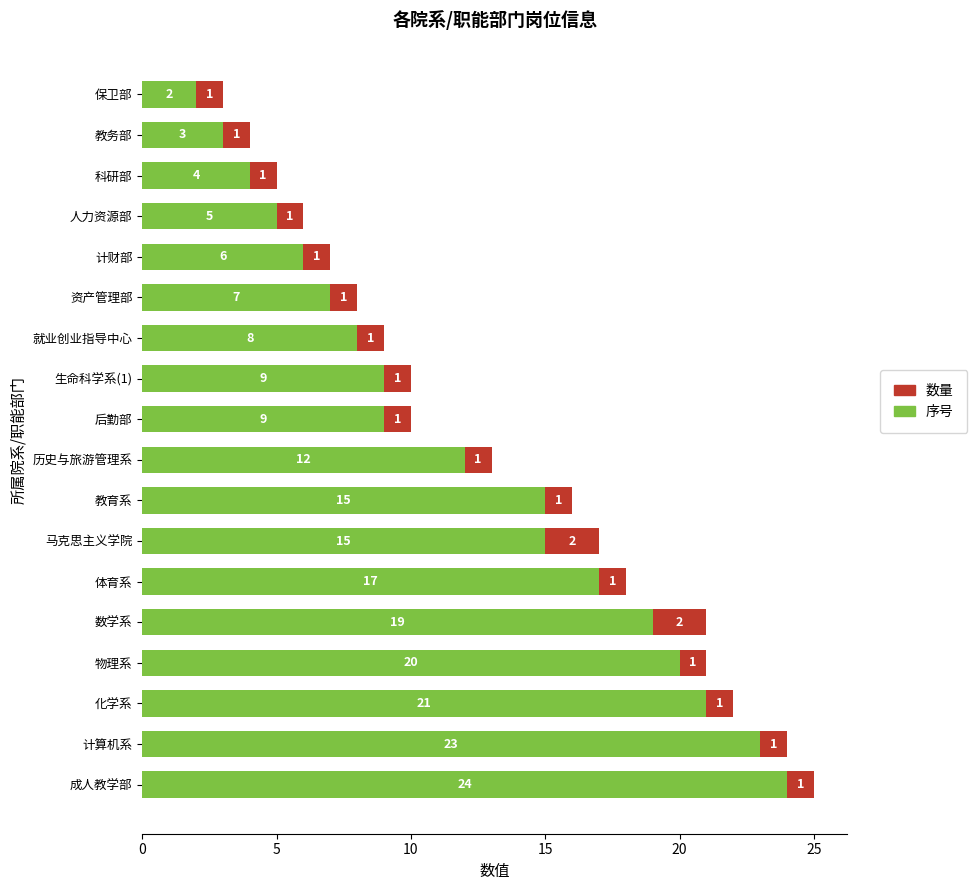

At which category is the sum across all series the highest?

成人教学部